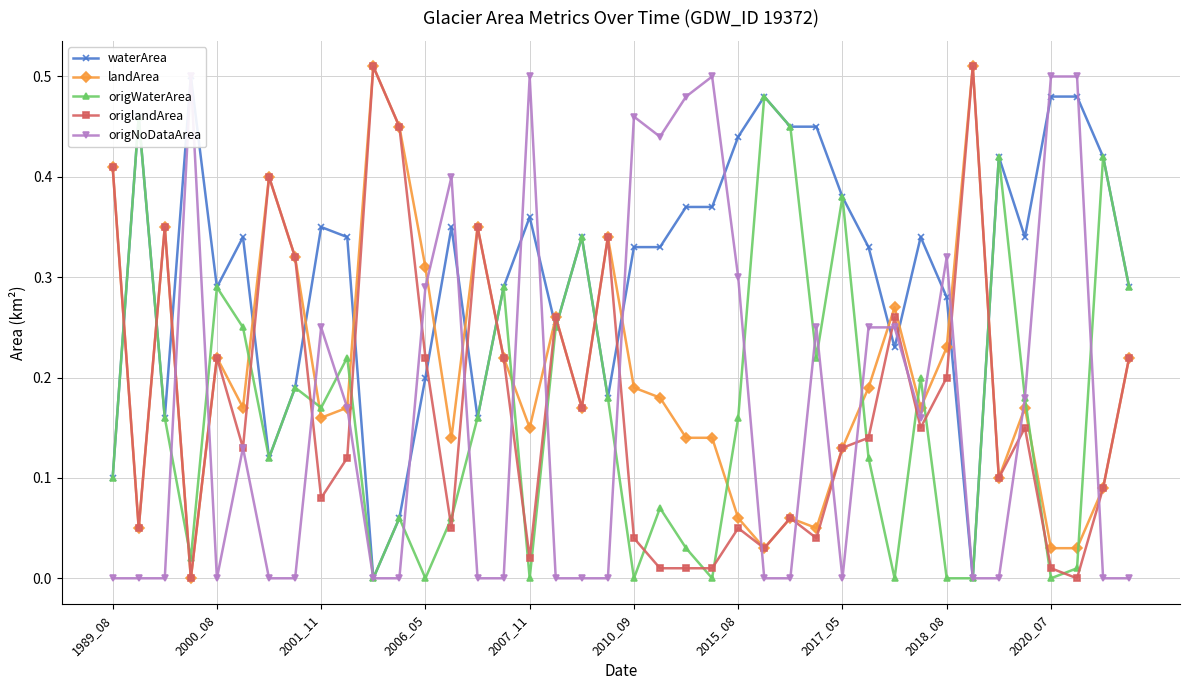

Reading left to right, what are all the values shown in this chart?

waterArea: 0.1	0.5	0.2	0.5	0.3	0.3	0.1	0.2	0.3	0.3	0.0	0.1	0.2	0.3	0.2	0.3	0.4	0.2	0.3	0.2	0.3	0.3	0.4	0.4	0.4	0.5	0.5	0.5	0.4	0.3	0.2	0.3	0.3	0.0	0.4	0.3	0.5	0.5	0.4	0.3
landArea: 0.4	0.1	0.3	0.0	0.2	0.2	0.4	0.3	0.2	0.2	0.5	0.5	0.3	0.1	0.3	0.2	0.1	0.3	0.2	0.3	0.2	0.2	0.1	0.1	0.1	0.0	0.1	0.1	0.1	0.2	0.3	0.2	0.2	0.5	0.1	0.2	0.0	0.0	0.1	0.2
origWaterArea: 0.1	0.5	0.2	0.0	0.3	0.2	0.1	0.2	0.2	0.2	0.0	0.1	0.0	0.1	0.2	0.3	0.0	0.2	0.3	0.2	0.0	0.1	0.0	0.0	0.2	0.5	0.5	0.2	0.4	0.1	0.0	0.2	0.0	0.0	0.4	0.2	0.0	0.0	0.4	0.3
origlandArea: 0.4	0.1	0.3	0.0	0.2	0.1	0.4	0.3	0.1	0.1	0.5	0.5	0.2	0.1	0.3	0.2	0.0	0.3	0.2	0.3	0.0	0.0	0.0	0.0	0.1	0.0	0.1	0.0	0.1	0.1	0.3	0.1	0.2	0.5	0.1	0.1	0.0	0.0	0.1	0.2
origNoDataArea: 0.0	0.0	0.0	0.5	0.0	0.1	0.0	0.0	0.2	0.2	0.0	0.0	0.3	0.4	0.0	0.0	0.5	0.0	0.0	0.0	0.5	0.4	0.5	0.5	0.3	0.0	0.0	0.2	0.0	0.2	0.2	0.2	0.3	0.0	0.0	0.2	0.5	0.5	0.0	0.0